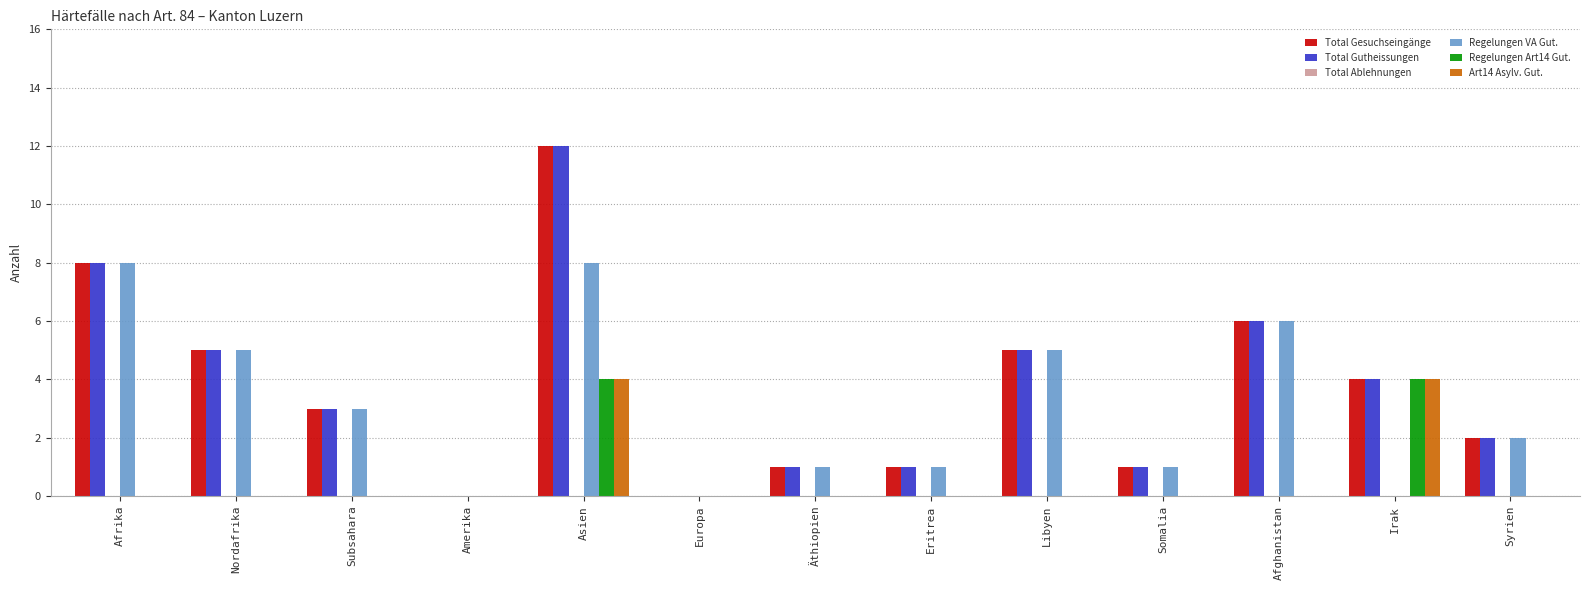

Is the value of Total Gesuchseingänge at Syrien greater than the value of Regelungen VA Gut. at Europa?

Yes